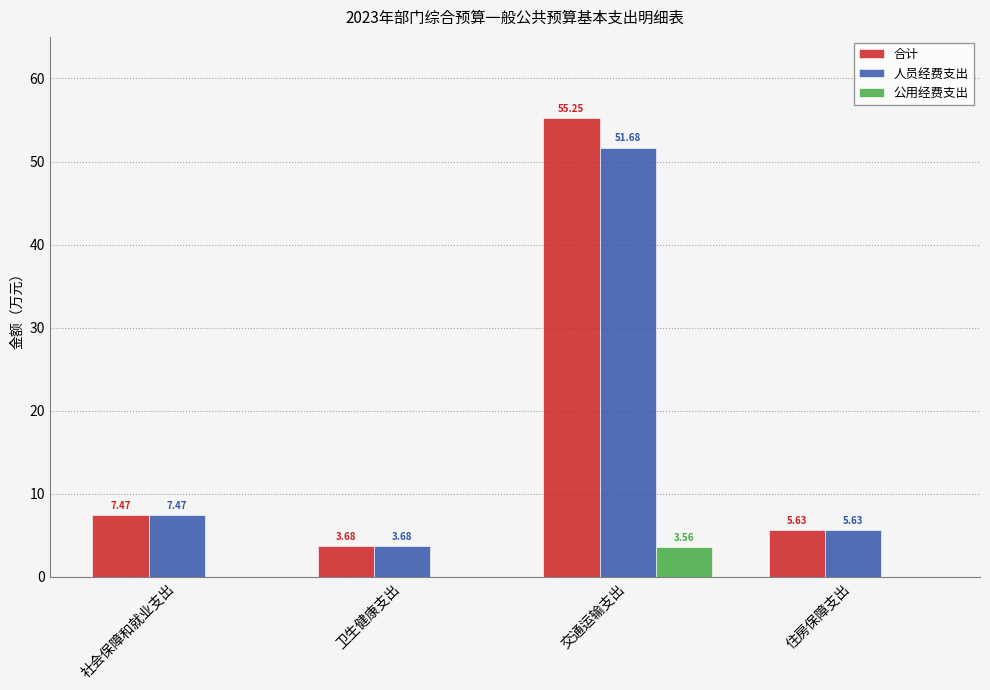

Count the number of categories in the chart.

4